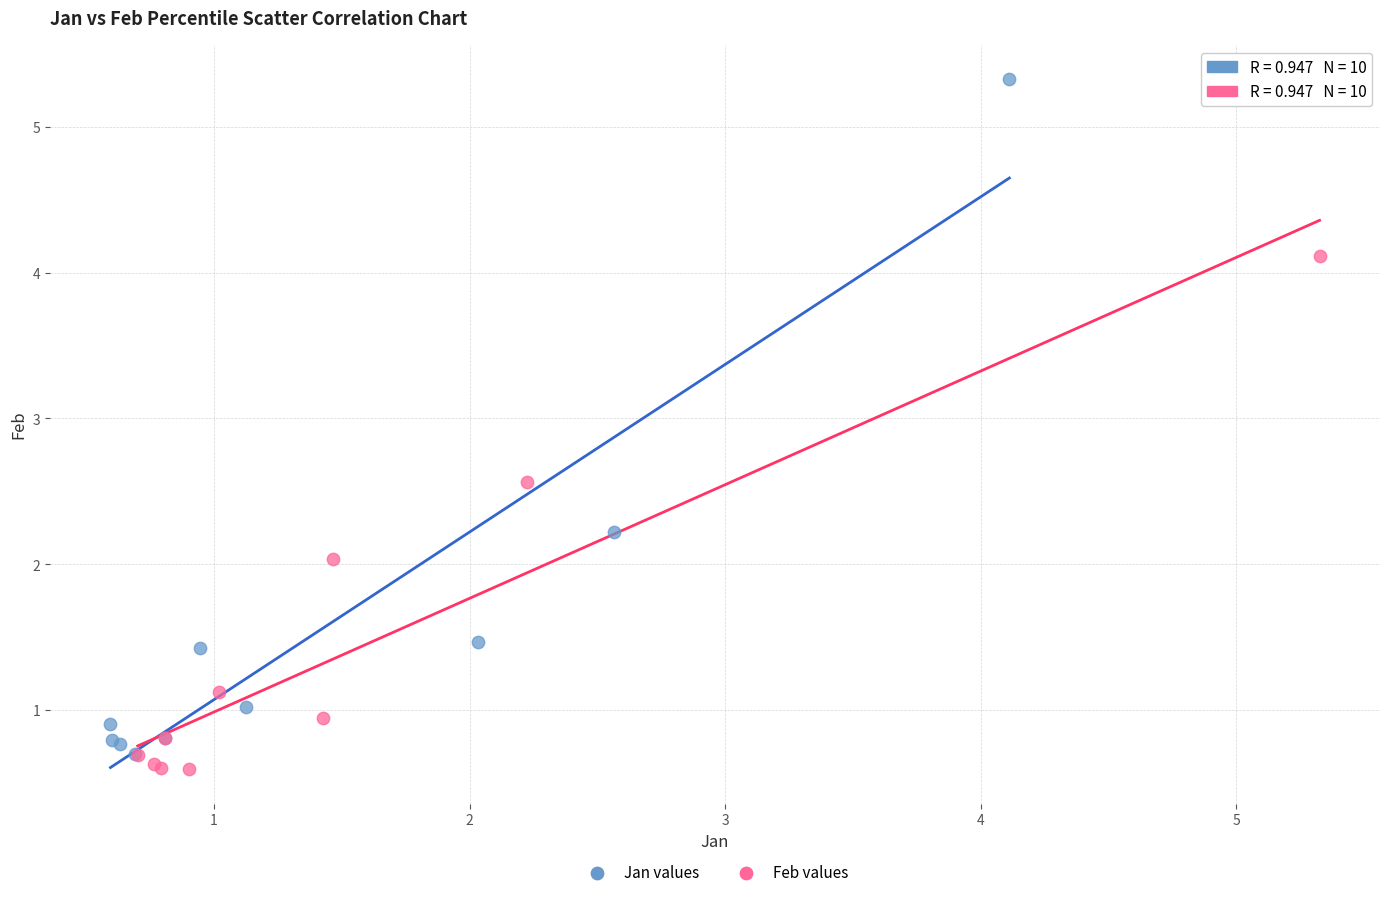

Which series has the largest Y range (max minus min)?

Jan values